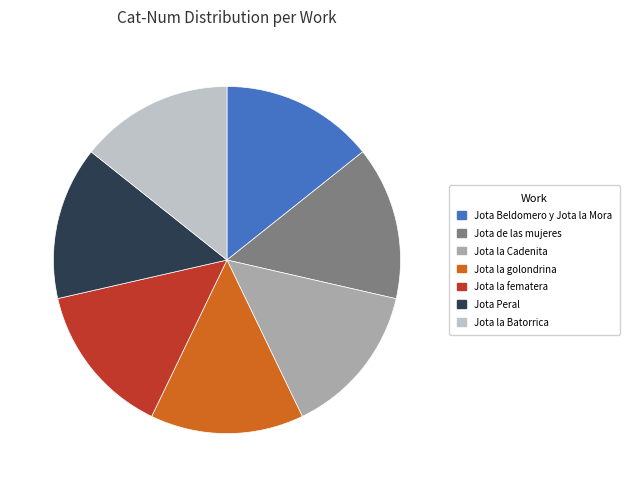

Approximately how many times larger is the value at Jota de las mujeres compared to Jota la fematera?

1.0